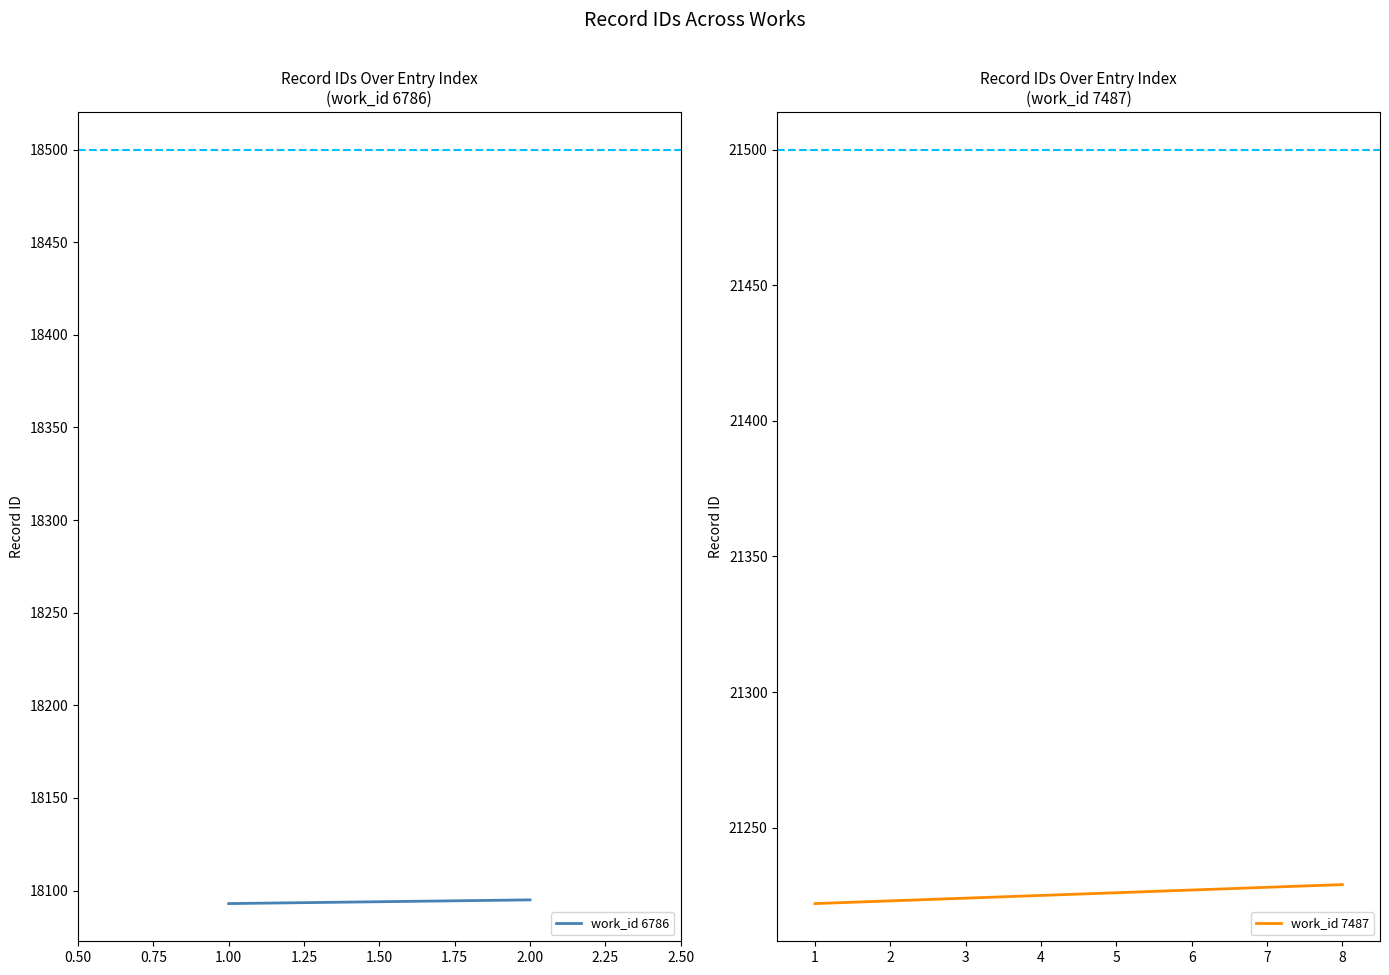

What is the greatest value displayed?

21229